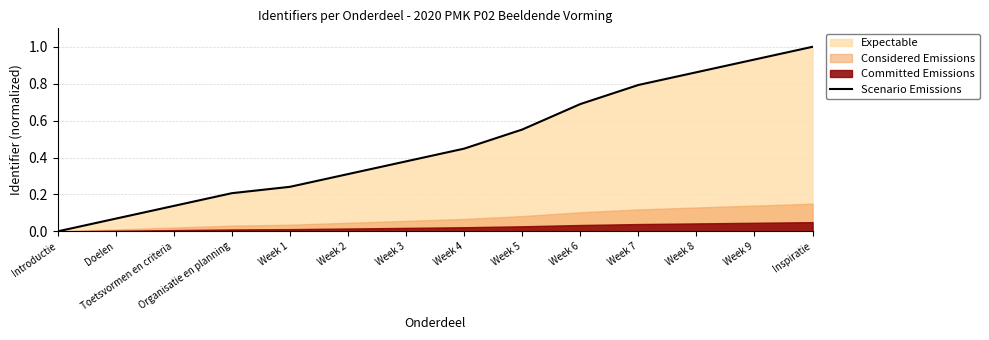

Is it true that the value at Inspiratie is 0.5?

False